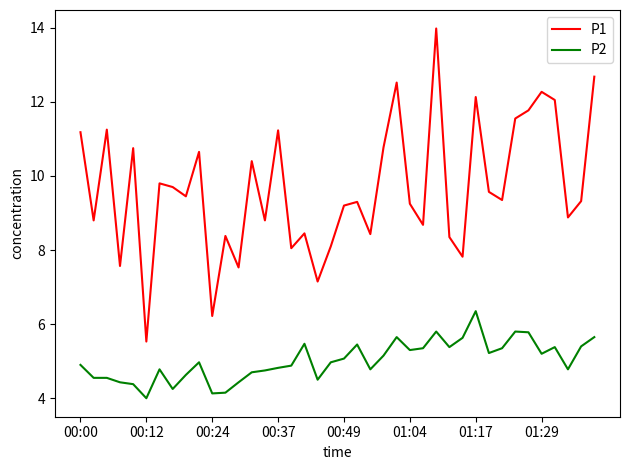

Which series has the widest spread of values?

P1